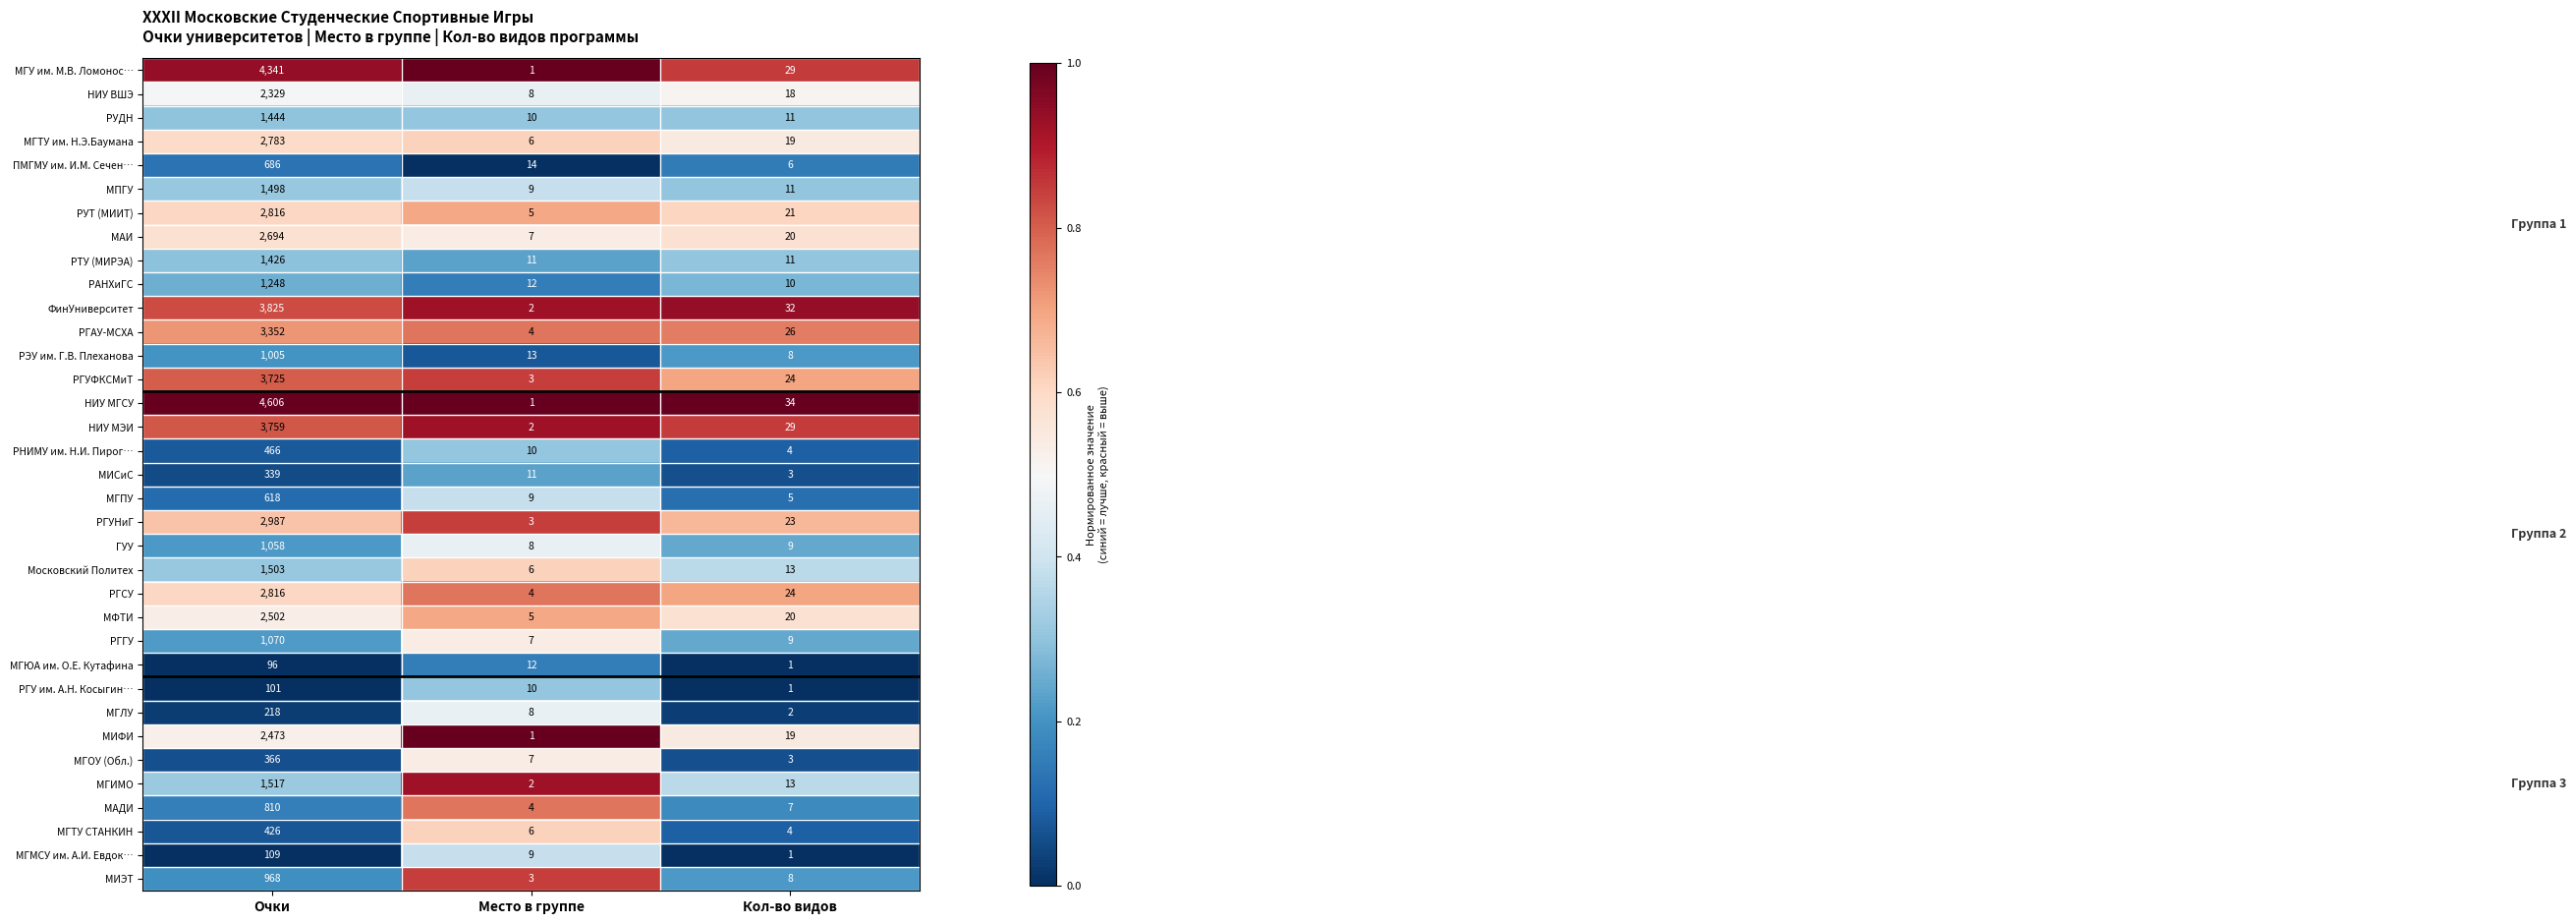

How many data points does each series have?

3